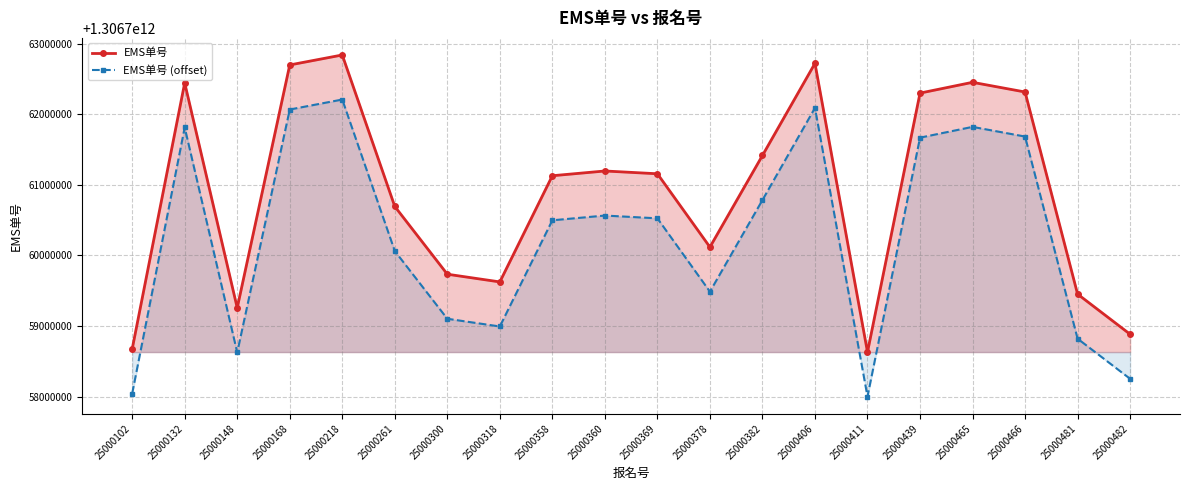

True or false: EMS单号 (offset) and EMS单号 intersect in this chart.

False